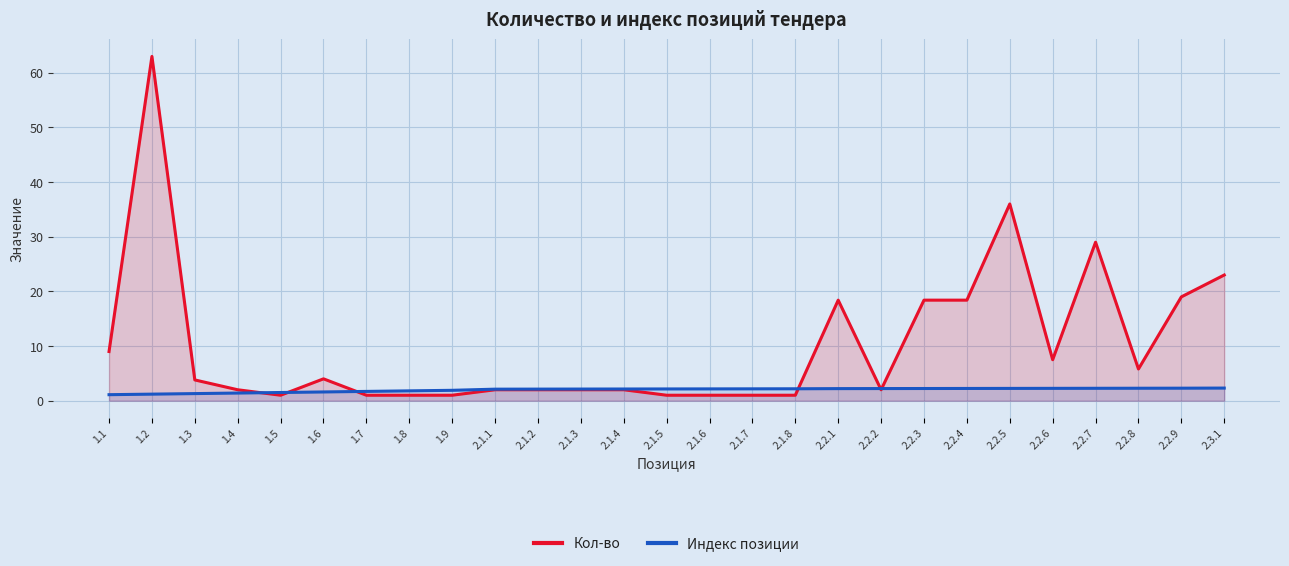

How many lines are shown in the chart?

2